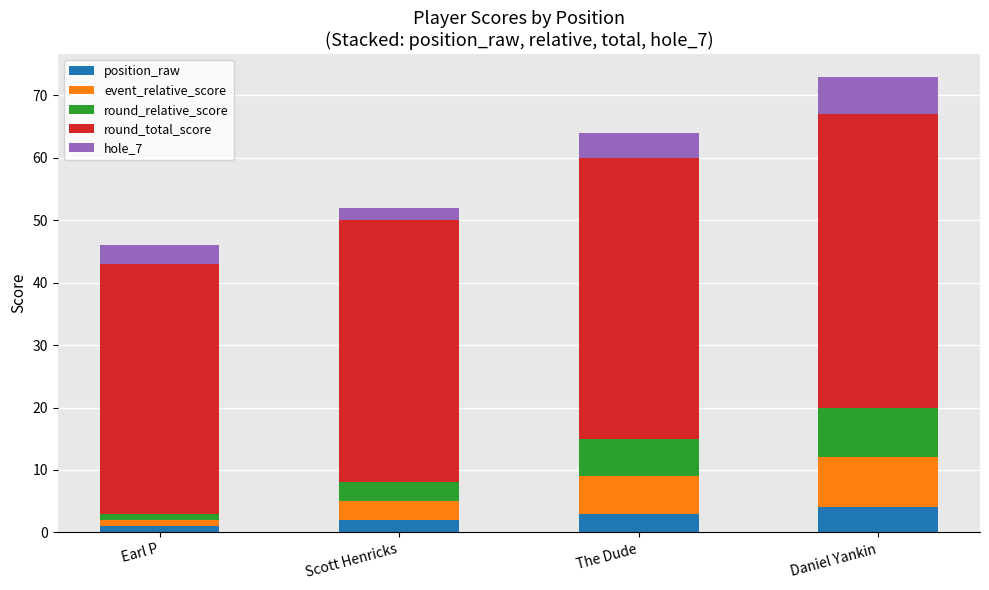

What is the total value across all series at Scott Henricks?

52